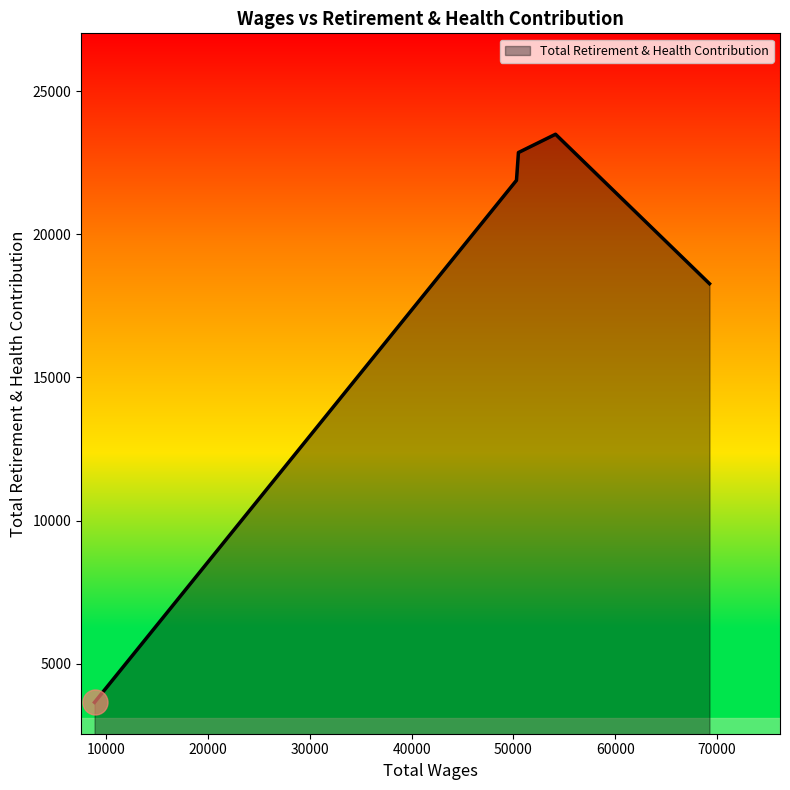

What is the sum of all values?

90164